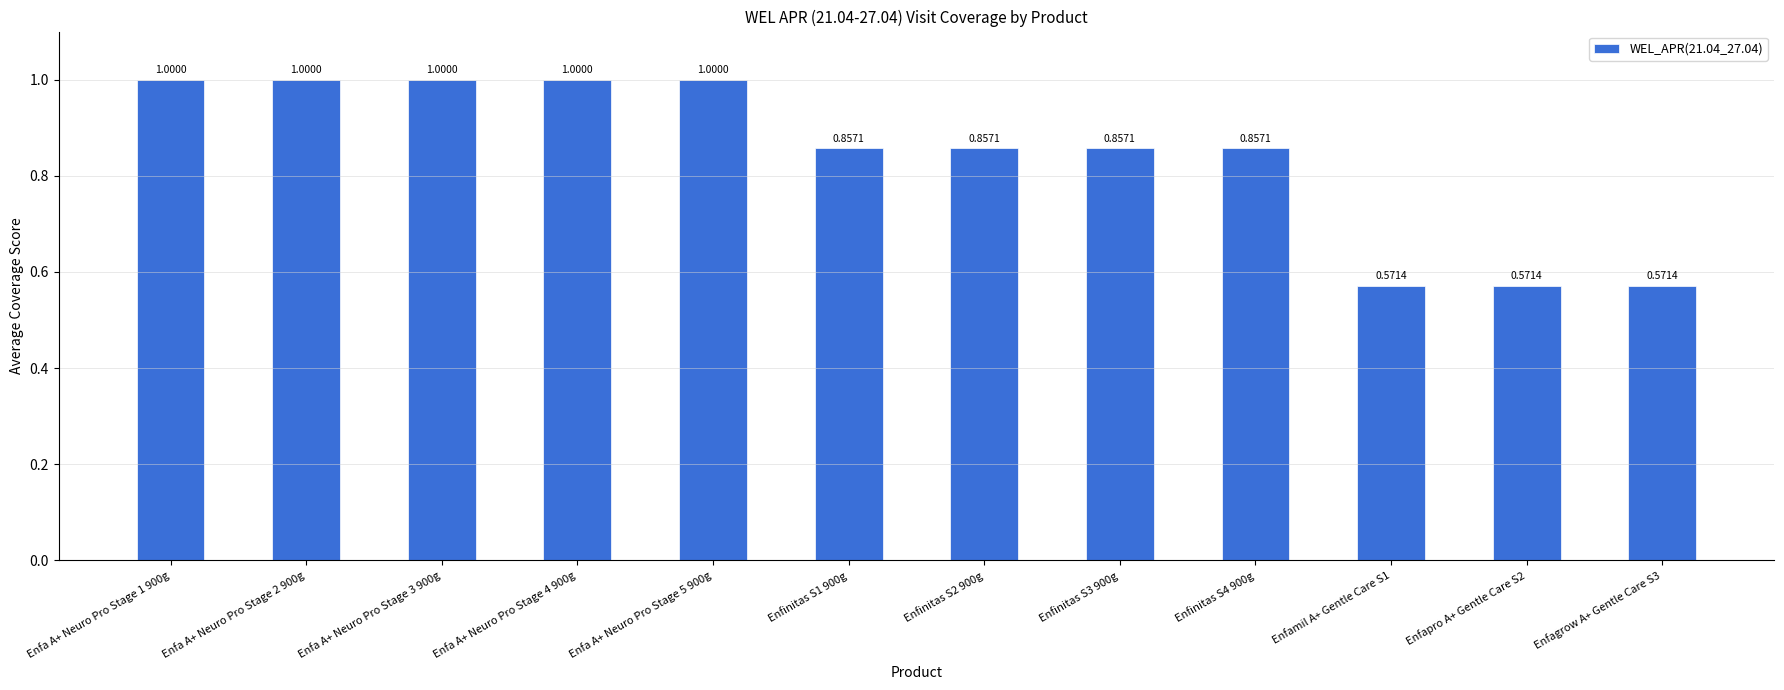

Between Enfinitas S4 900g and Enfa A+ Neuro Pro Stage 2 900g, which is larger?

Enfa A+ Neuro Pro Stage 2 900g